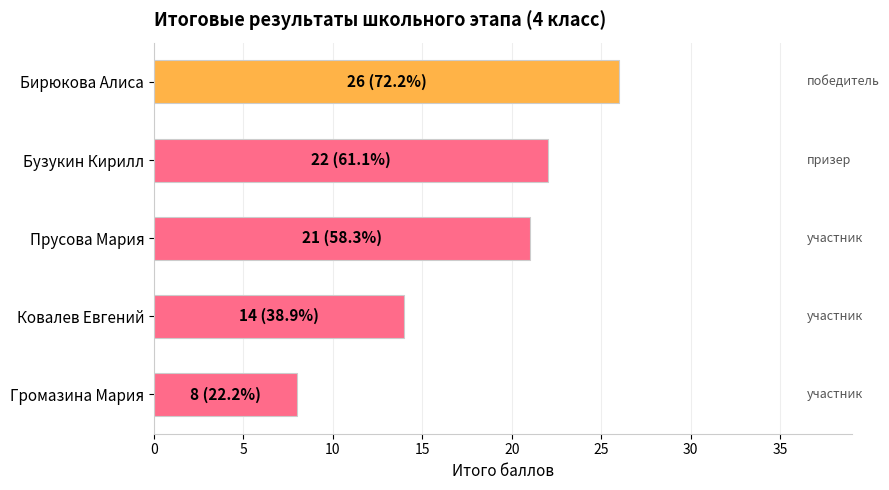

Count the number of categories in the chart.

5